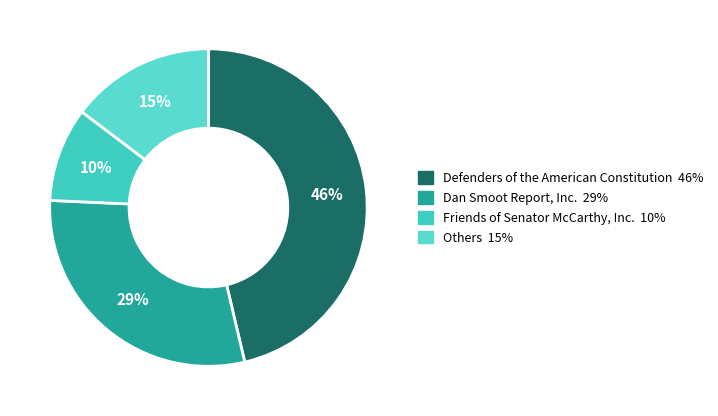

Count the number of slices in the pie.

4